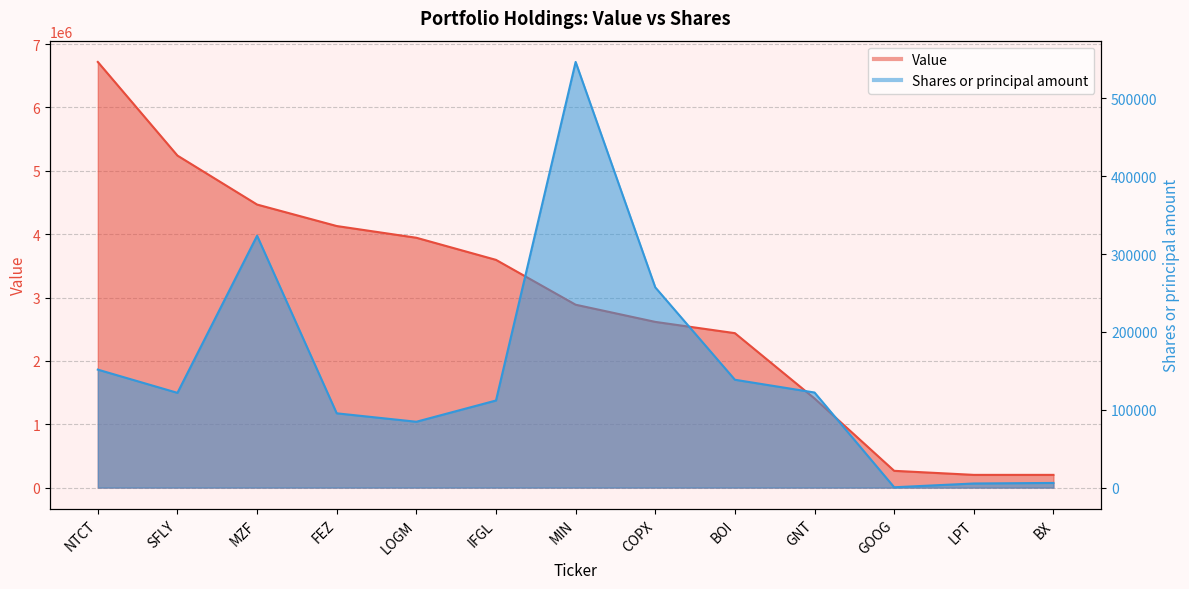

How many categories are shown in the chart?

13